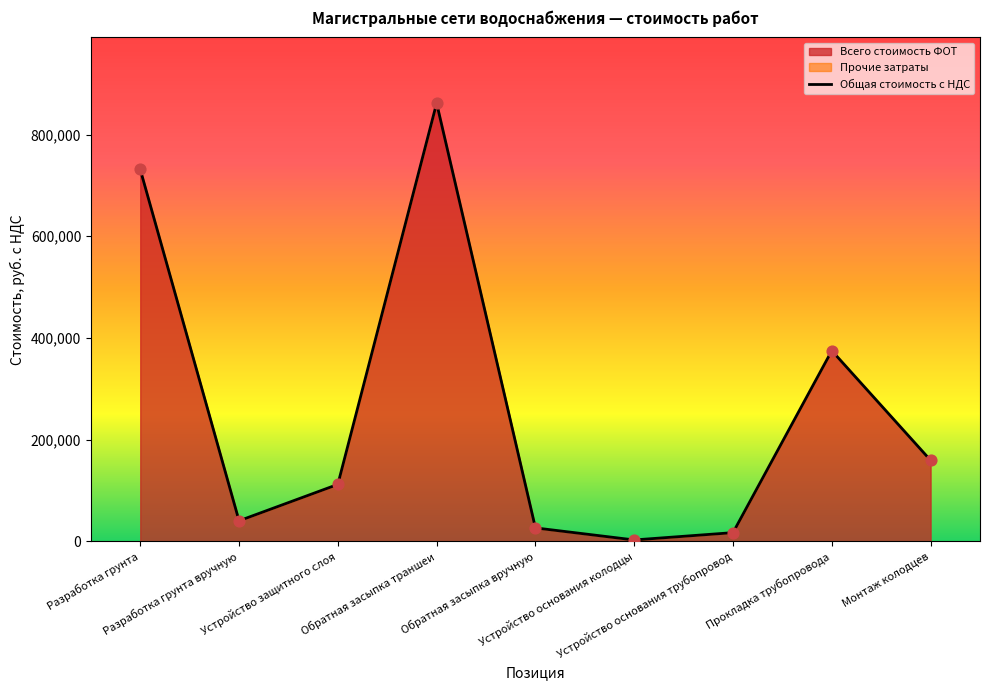

What is the maximum value shown in the chart?

861632.8